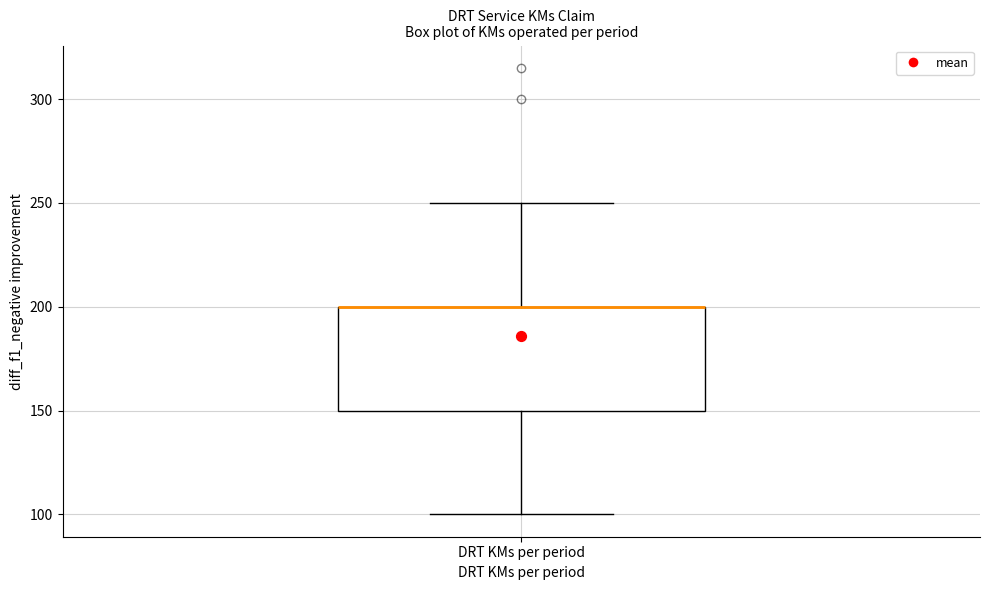

Transcribe this box plot: give where the median line is, the range the box spans, and where the two whiskers end, as read against the y-axis. The values are not printed on the chart, so give them approximately, as read against the axis.

median 200 (drawn on the box's upper edge), box 150 to 200, whiskers 100 to 250